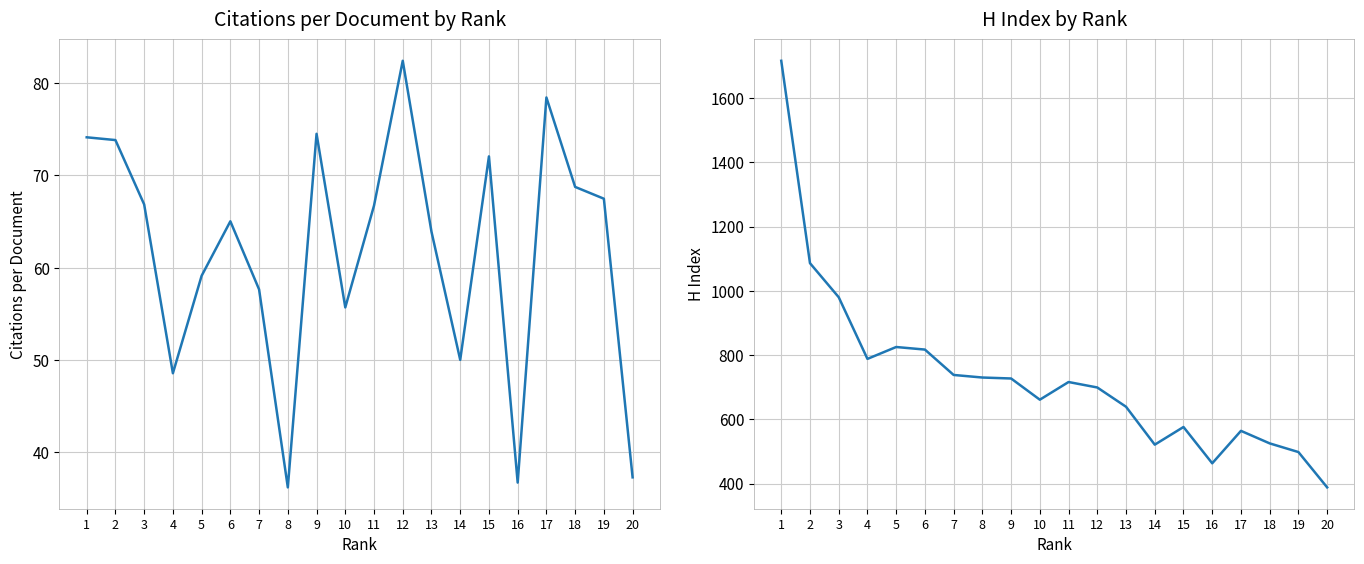

Is this an area chart (filled region under the line)?

No